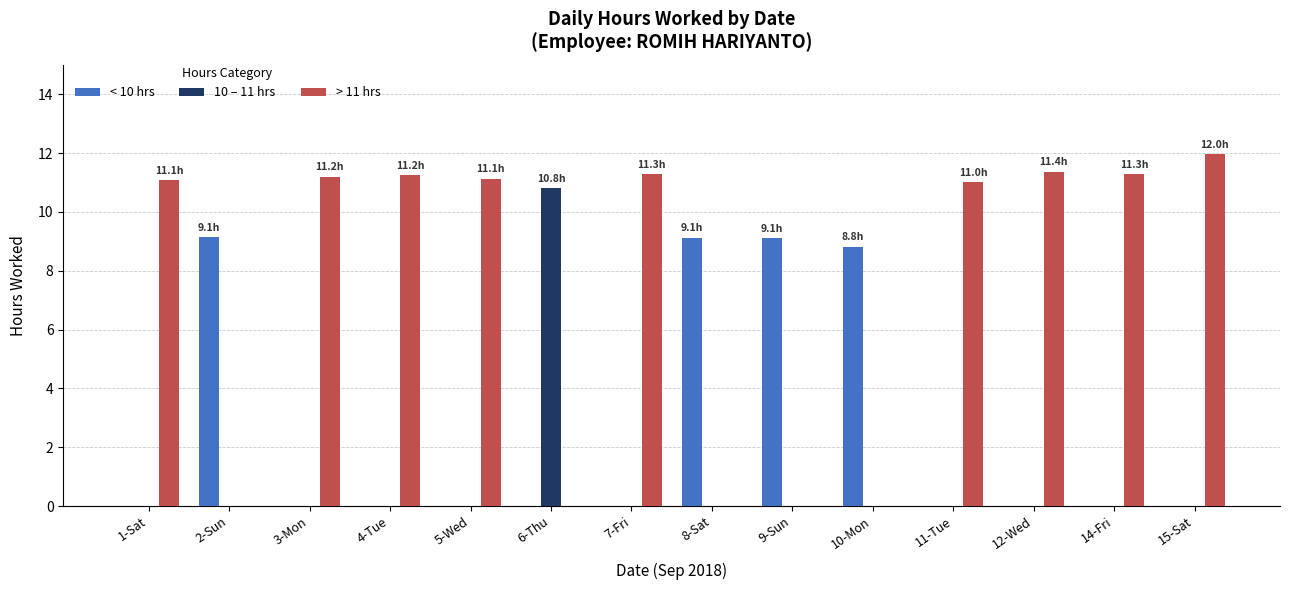

Are the bars grouped side by side (vs. stacked)?

Yes